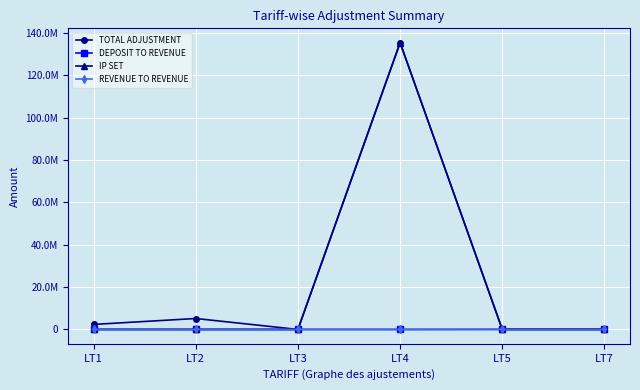

Which category has the highest value across all series?

LT4